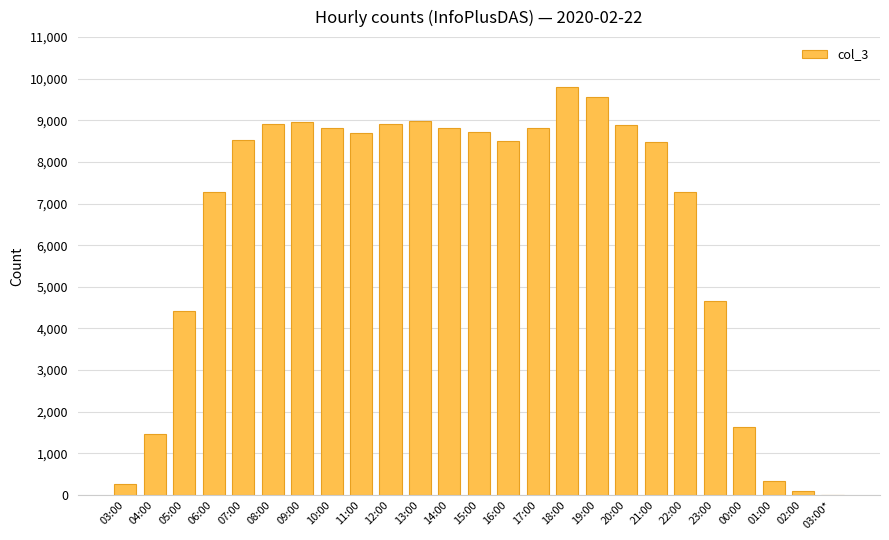

Where is the data nearest to the value 4903?

23:00